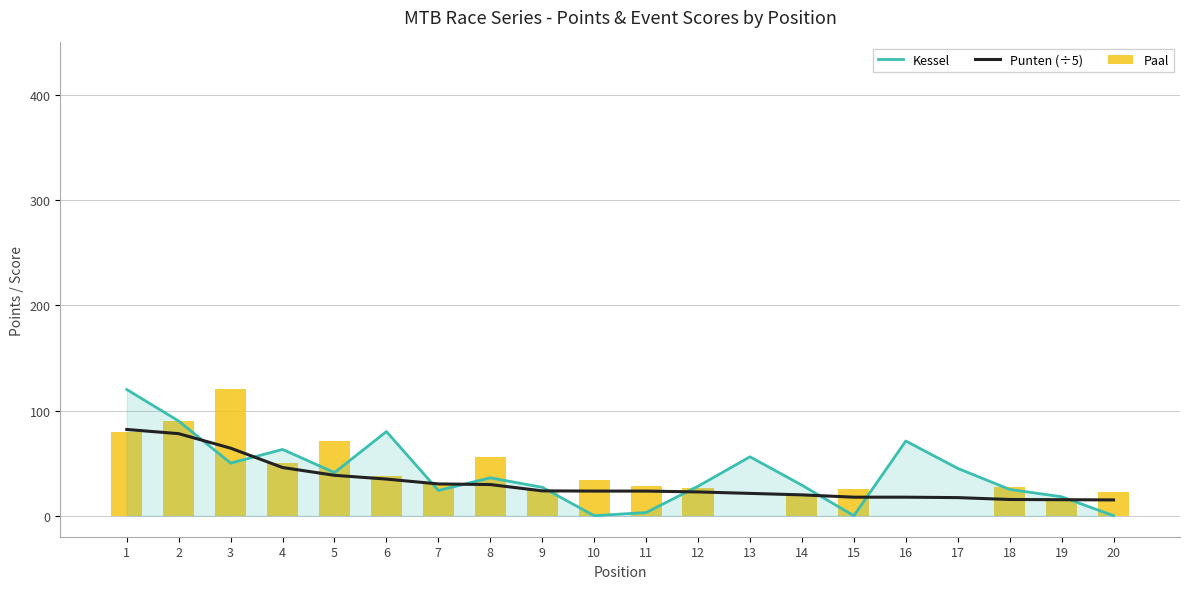

At 2, list the series in order from smallest to largest.

Punten (÷5), Kessel, Paal